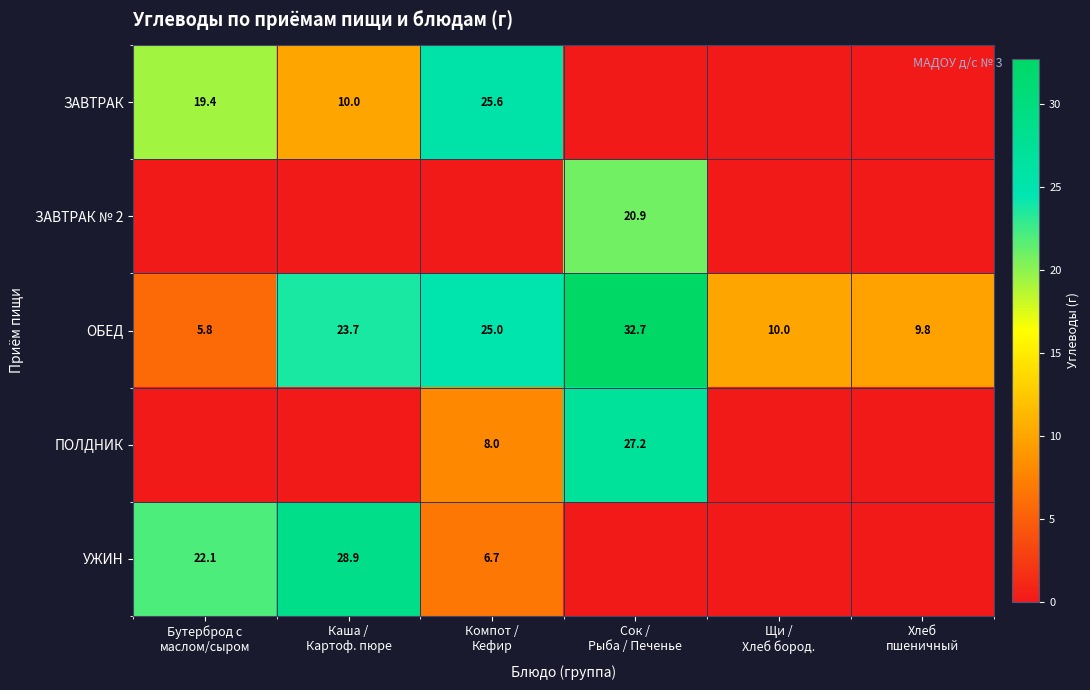

What is the sum of all ОБЕД values?

107.0